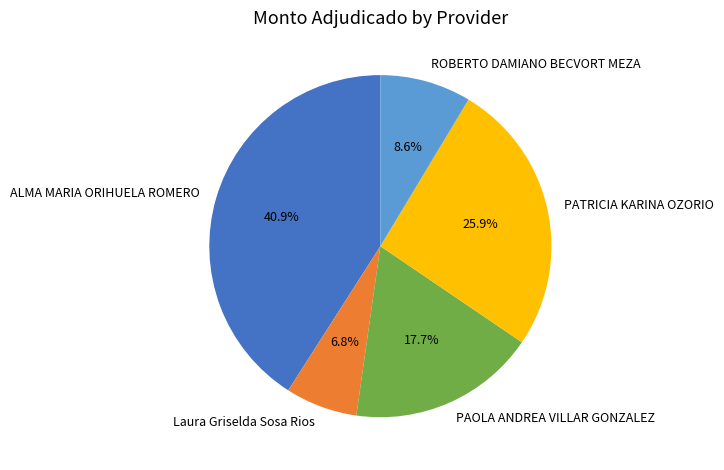

To the nearest percent, what portion does ROBERTO DAMIANO BECVORT MEZA represent?

9%